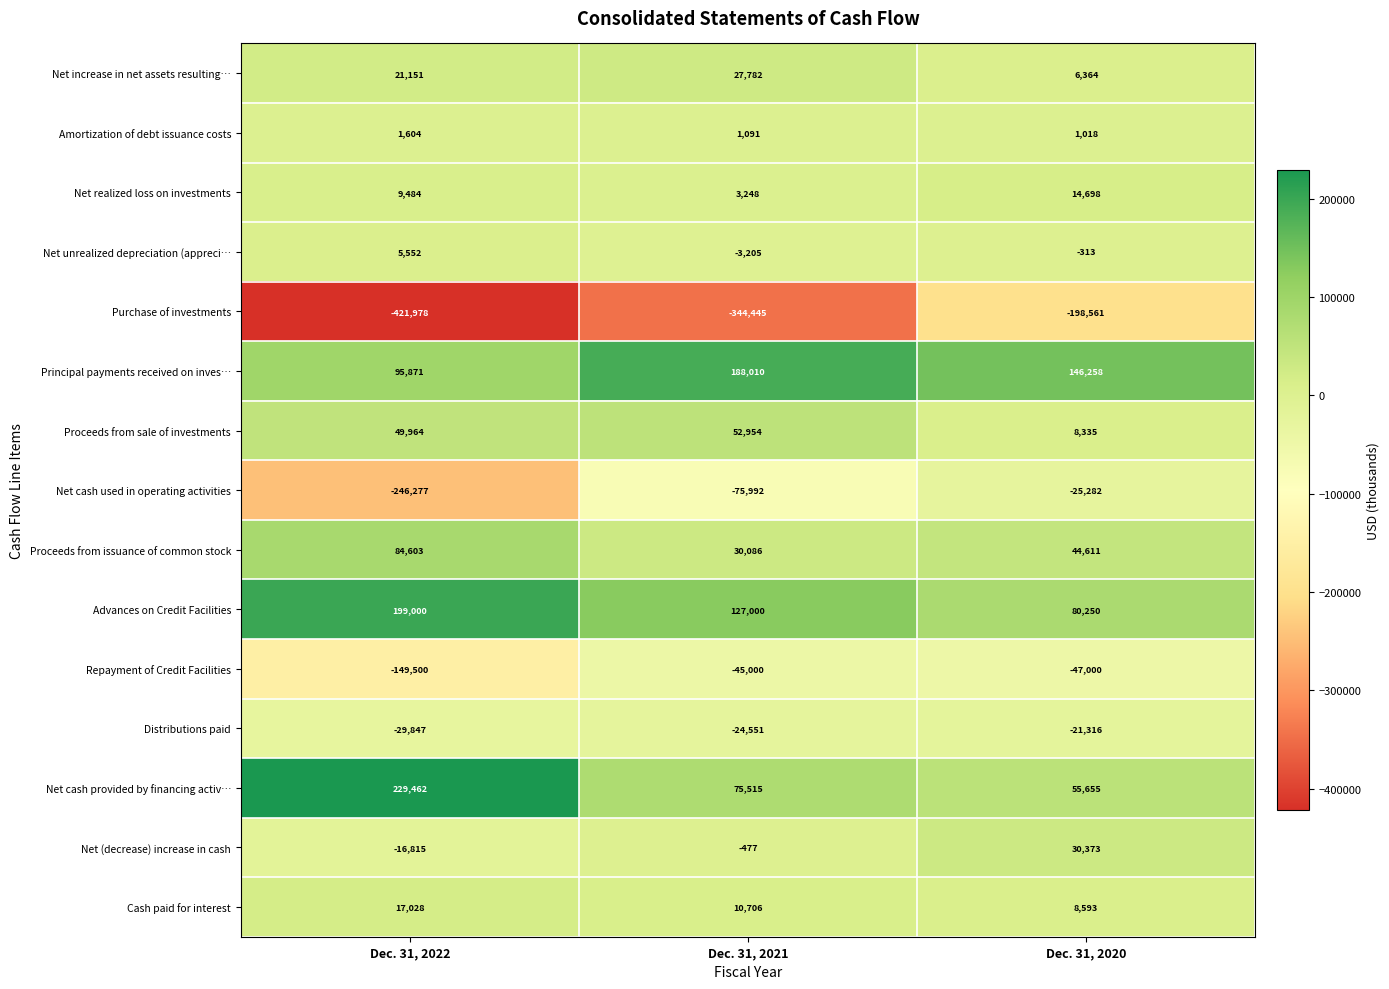

What is the total value across all series at Dec. 31, 2021?

22722